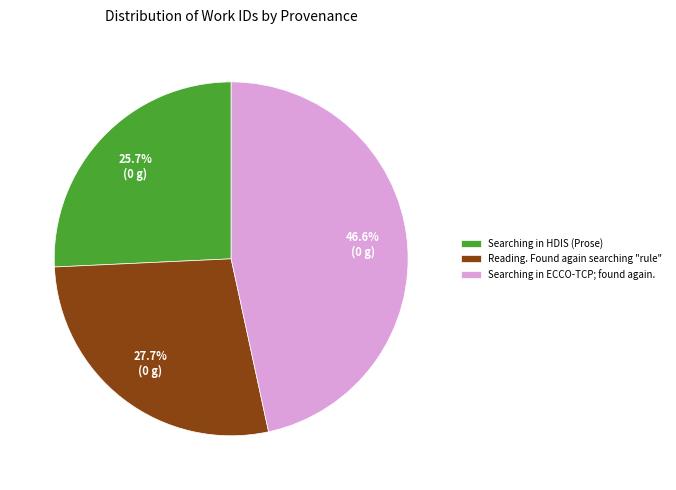

Does Searching in HDIS (Prose) represent more than half of the total?

No